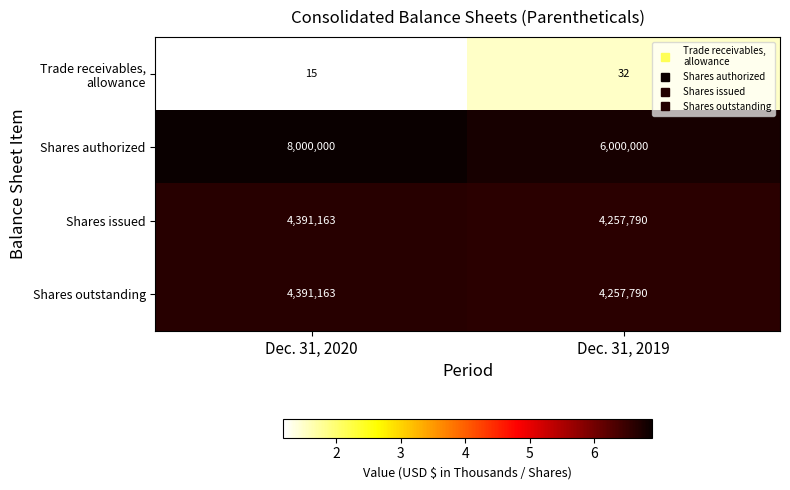

The value of Shares outstanding at Dec. 31, 2020 is 2113590. True or false?

False